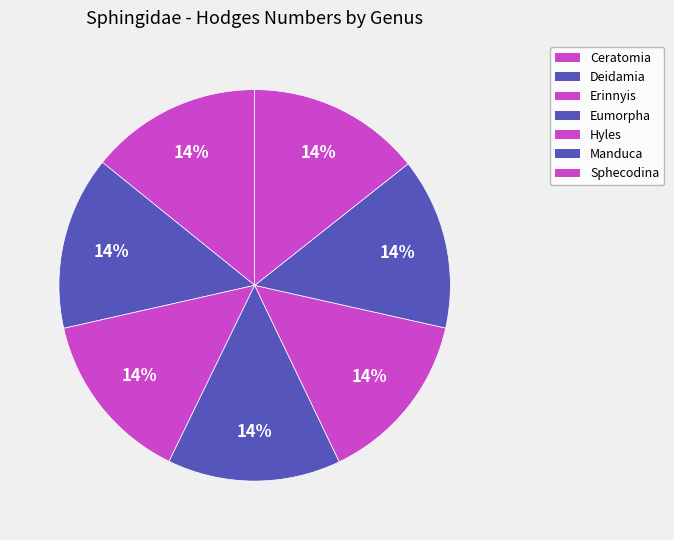

What is the change in value from Manduca to Sphecodina?

+94